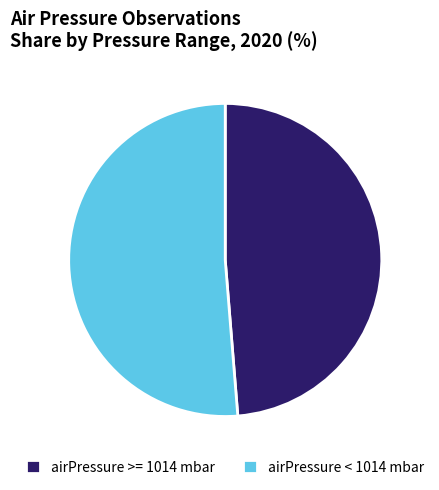

Rank the categories by value from lowest to highest.

airPressure >= 1014 mbar, airPressure < 1014 mbar